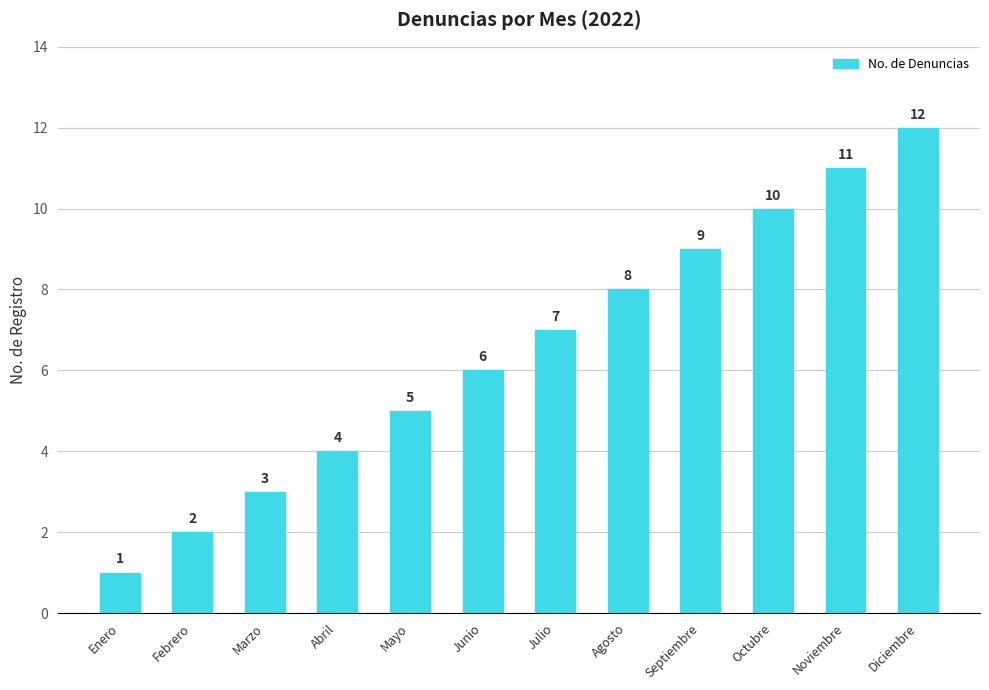

Read the value at Noviembre, to the nearest 5.

10